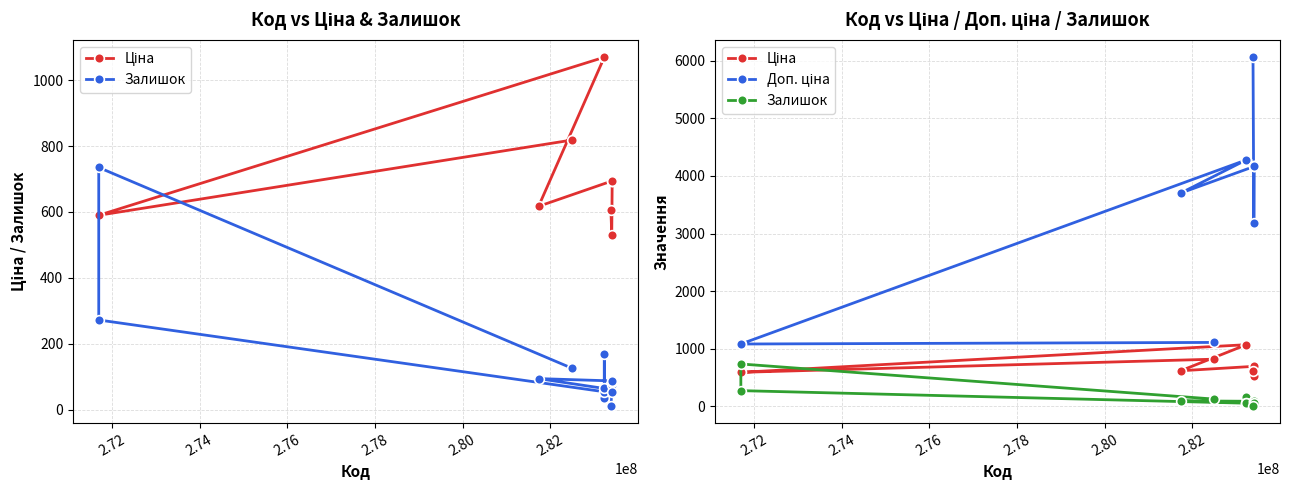

After their last crossing, which series has the higher values: Залишок or Ціна?

Ціна